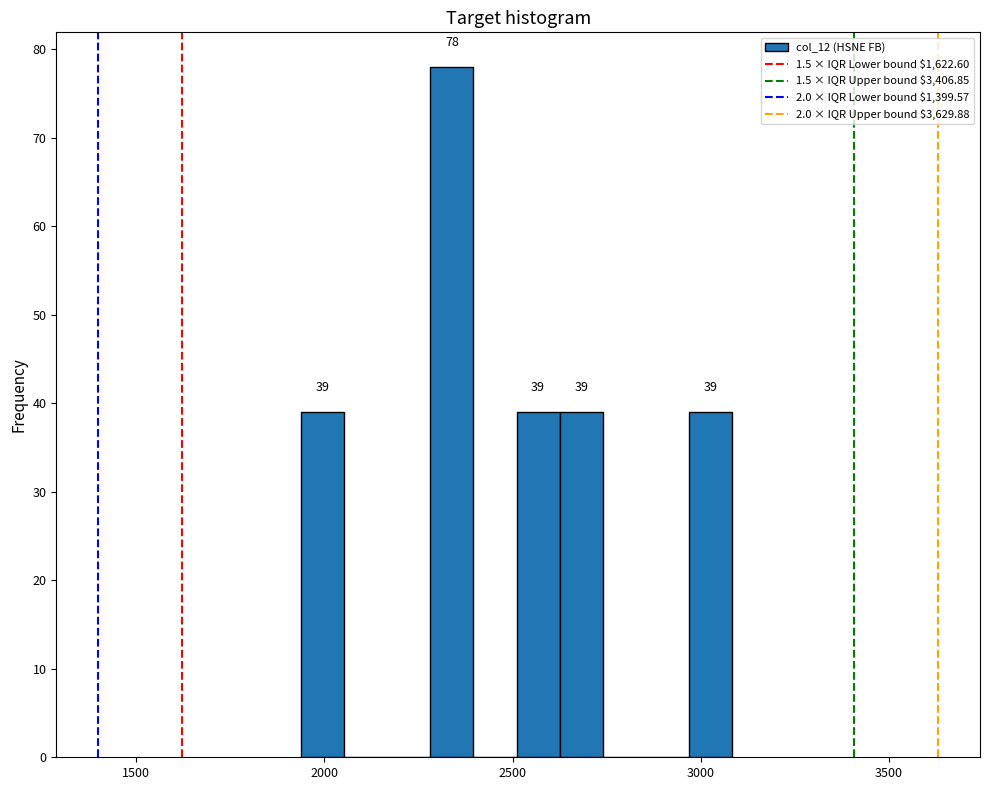

Read against the x-axis, roughly where is the centre of the tallest bar?

2350